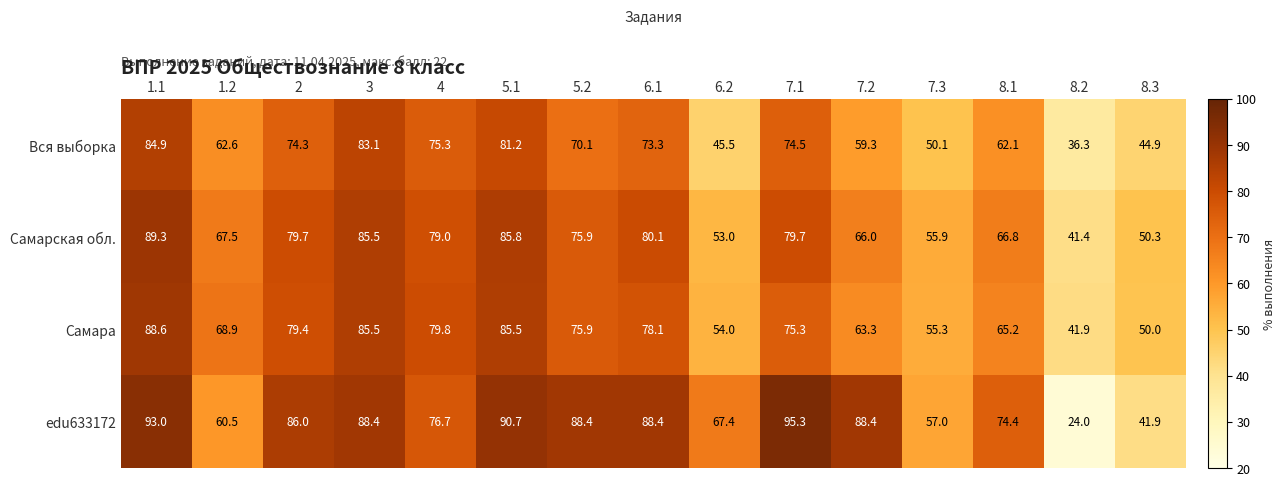

What value does the edu633172 series have at 7.1?

95.3